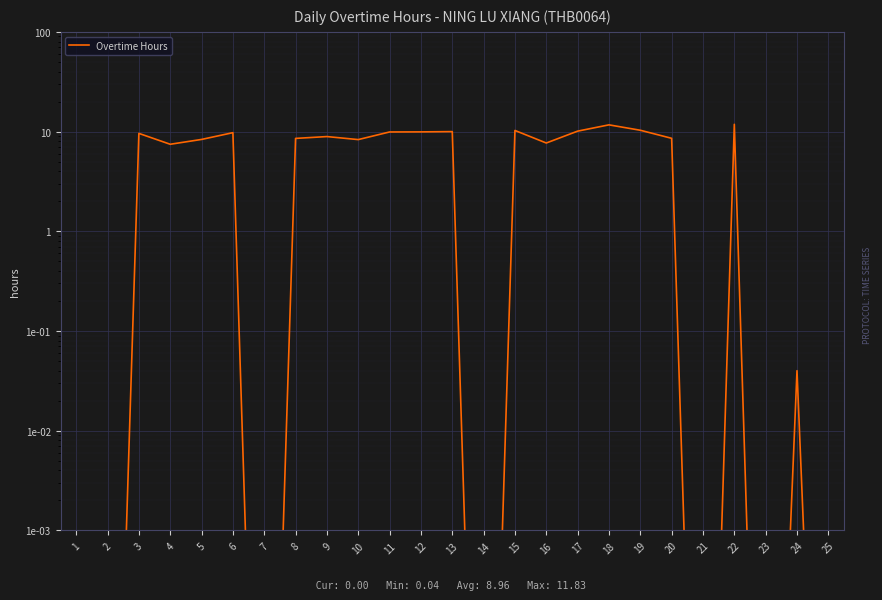

What is the difference between the maximum and second lowest values?

11.8